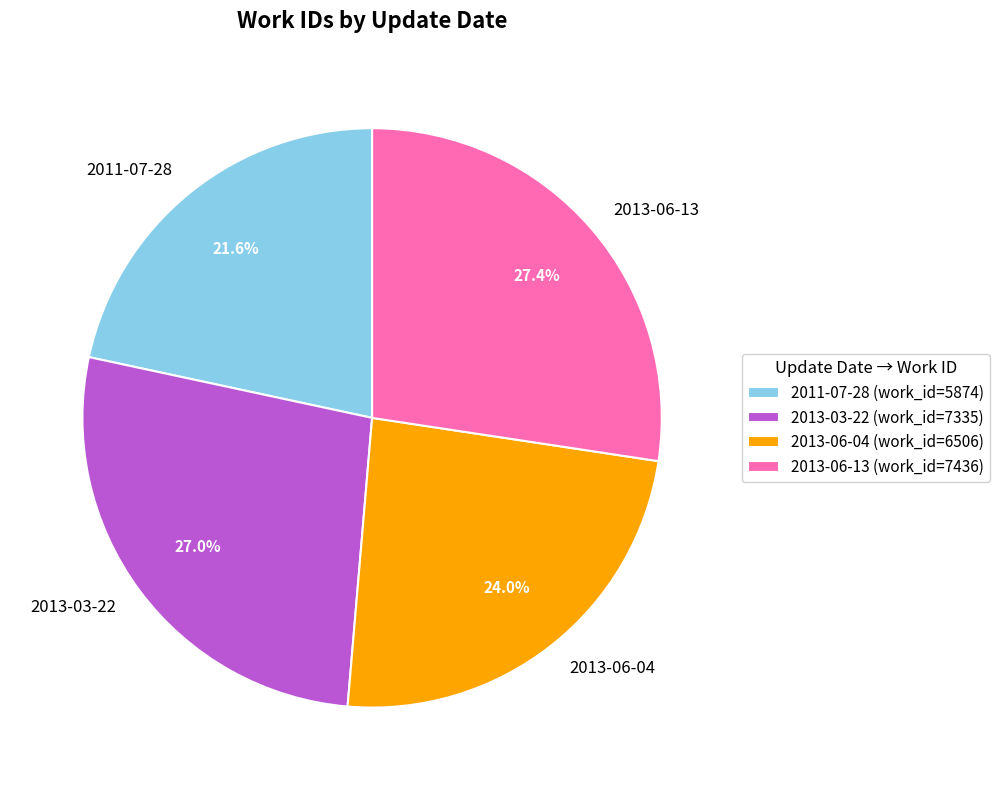

Does 2013-03-22 account for over 50% of the chart?

No